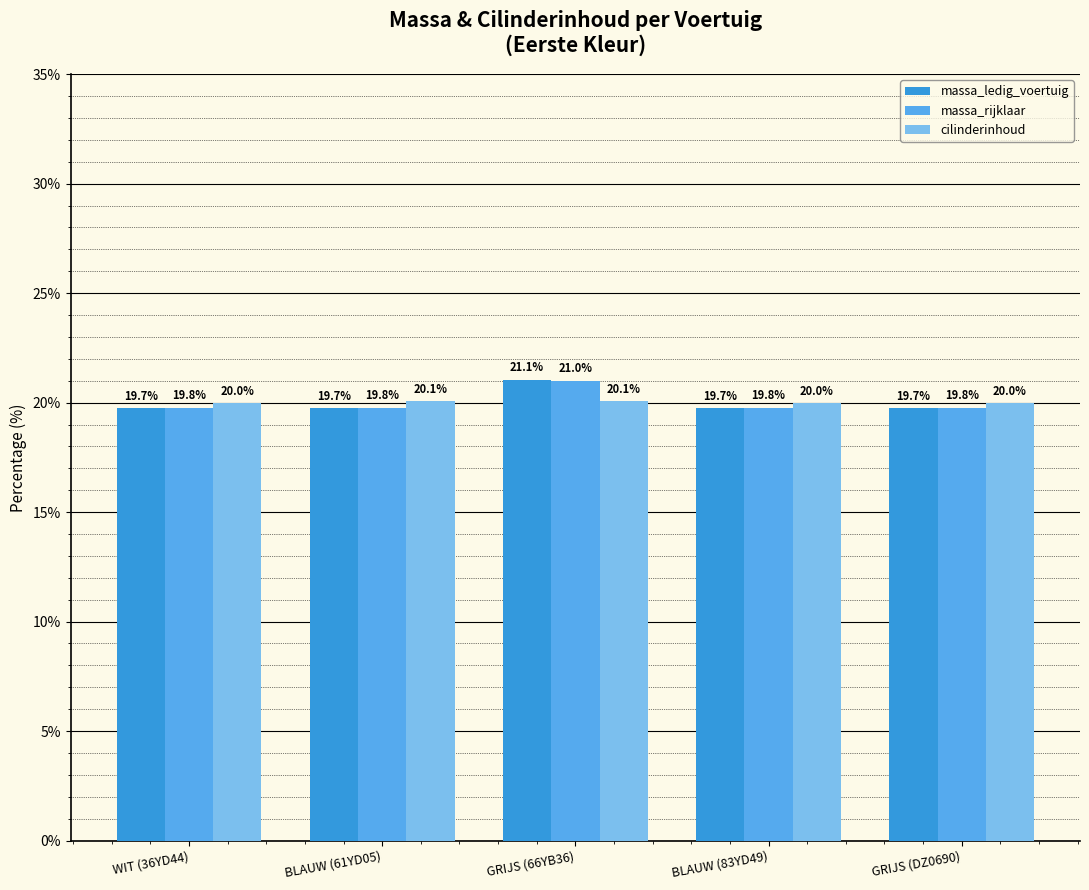

What is the difference between the highest and lowest values at BLAUW (83YD49)?

0.2